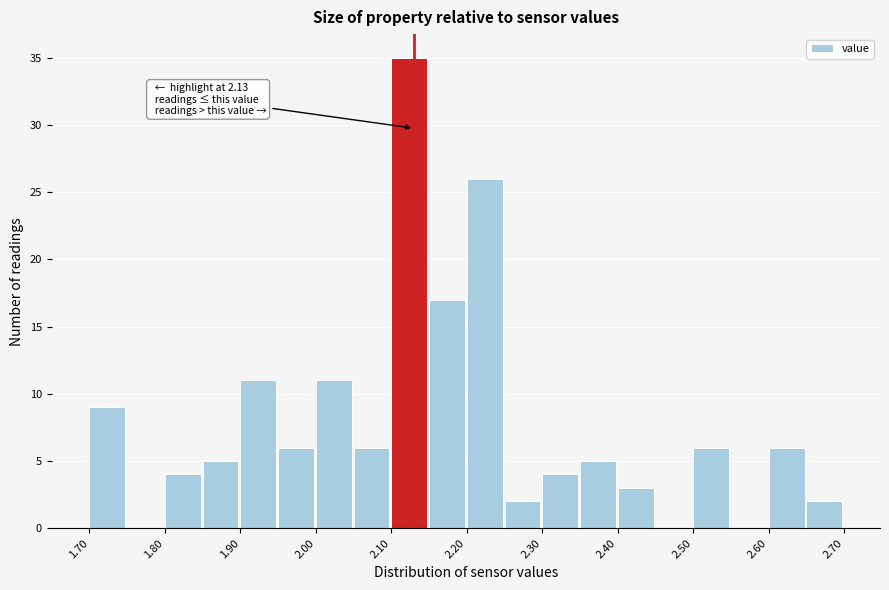

Which range on the x-axis has the tallest bar?

2.10 to 2.15